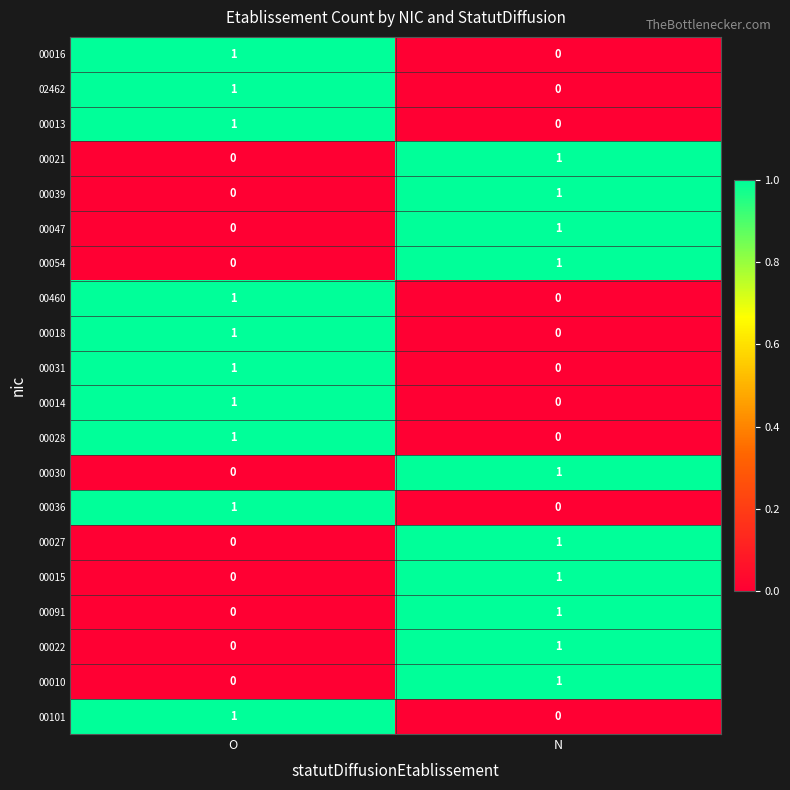

What is the total value across all series at O?

10